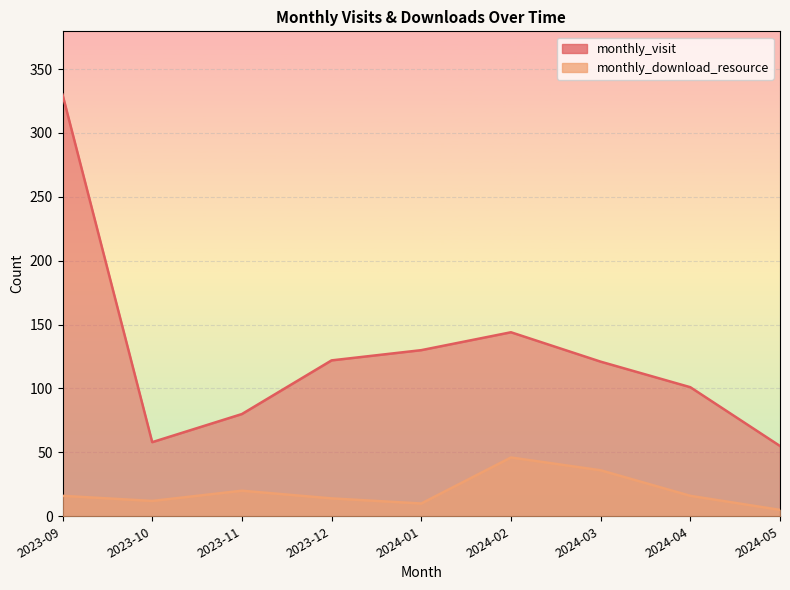

Reading left to right, what are all the values shown in this chart?

monthly_visit: 2023-09=330	2023-10=58	2023-11=80	2023-12=122	2024-01=130	2024-02=144	2024-03=121	2024-04=101	2024-05=55
monthly_download_resource: 2023-09=16	2023-10=12	2023-11=20	2023-12=14	2024-01=10	2024-02=46	2024-03=36	2024-04=16	2024-05=5